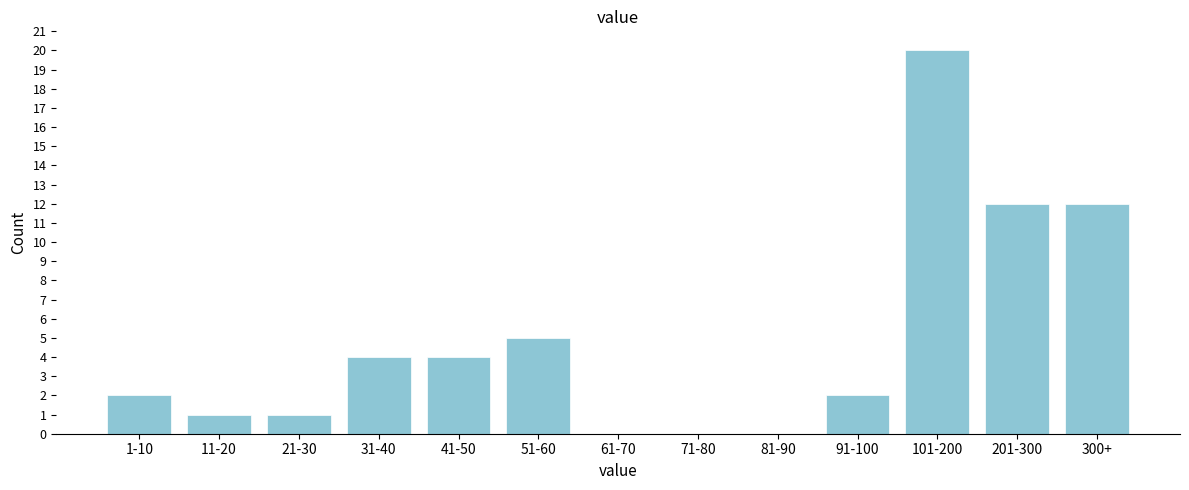

Reading right to left, extract all data points from this chart.

300+=12	201-300=12	101-200=20	91-100=2	81-90=0	71-80=0	61-70=0	51-60=5	41-50=4	31-40=4	21-30=1	11-20=1	1-10=2